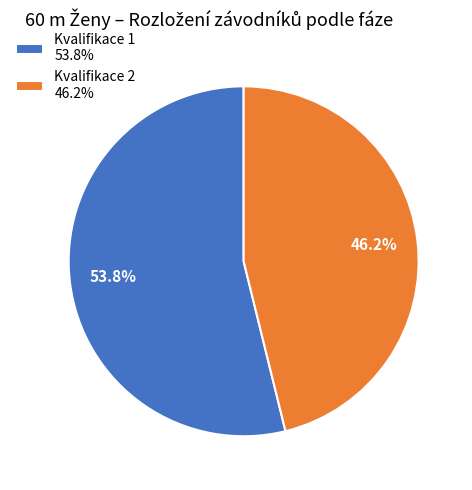

Which has a higher value, Kvalifikace 2 or Kvalifikace 1?

Kvalifikace 1